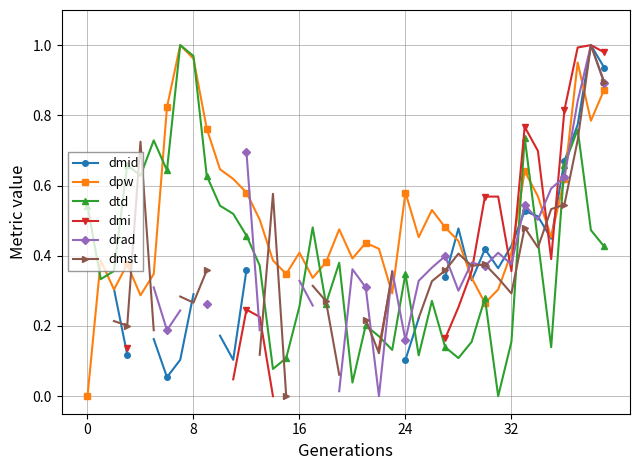

What is the total value across all series at 37?

5.0